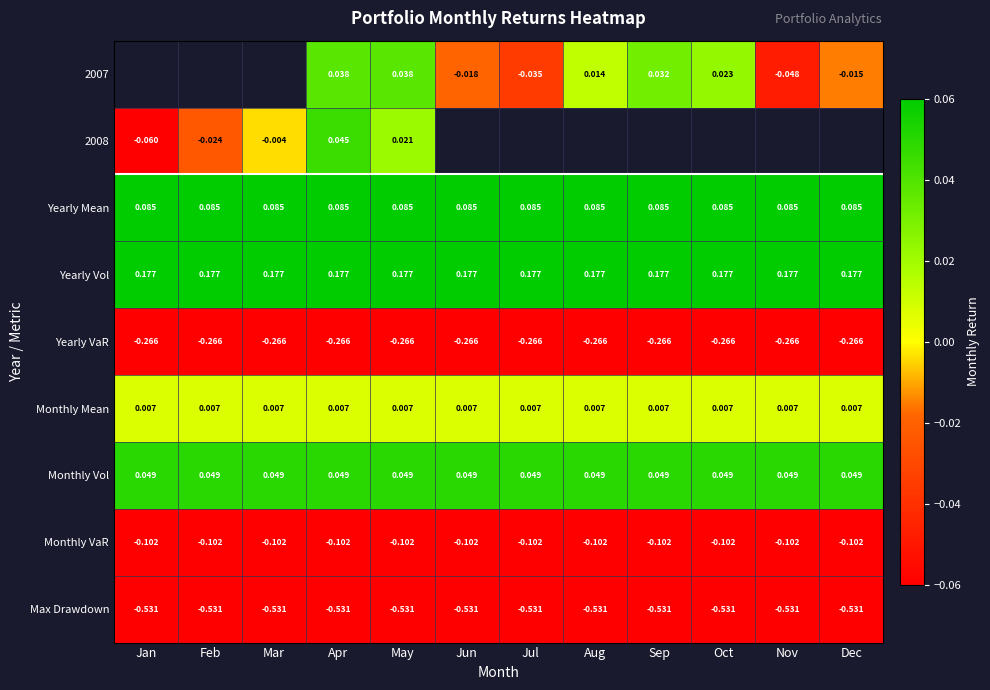

Count the number of categories in the chart.

12